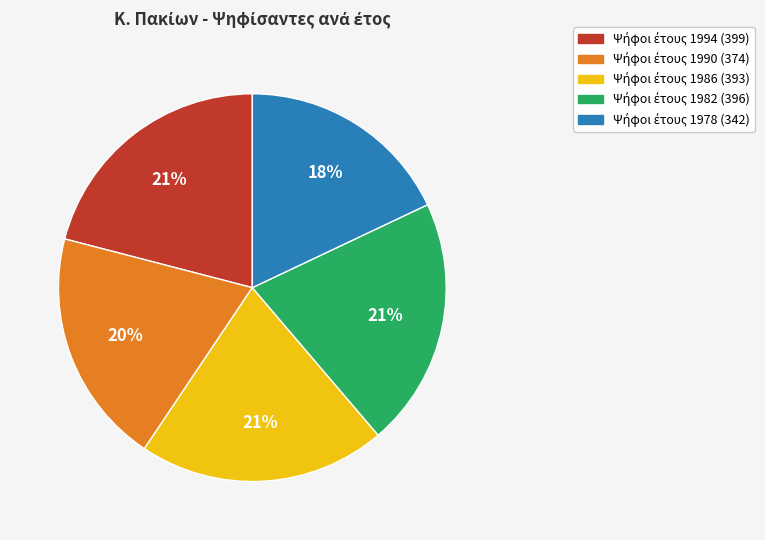

Is there a majority slice in this chart?

No